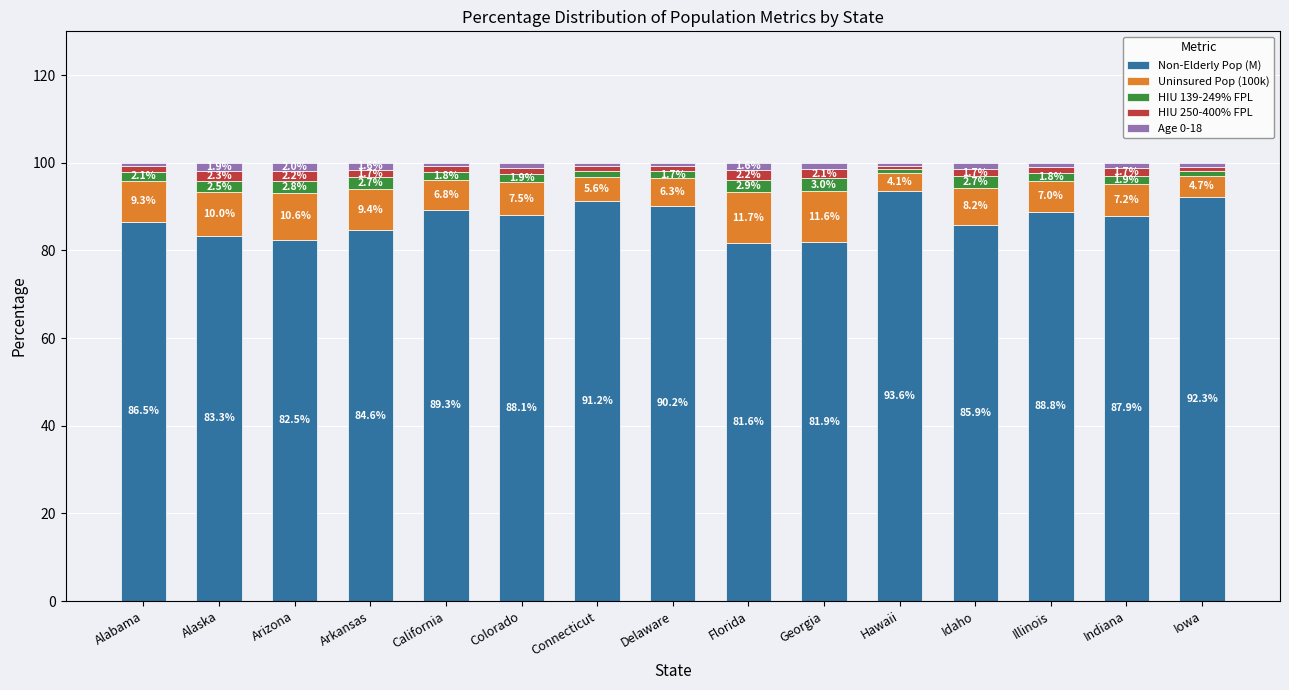

What is the total value across all series at Georgia?

100.0